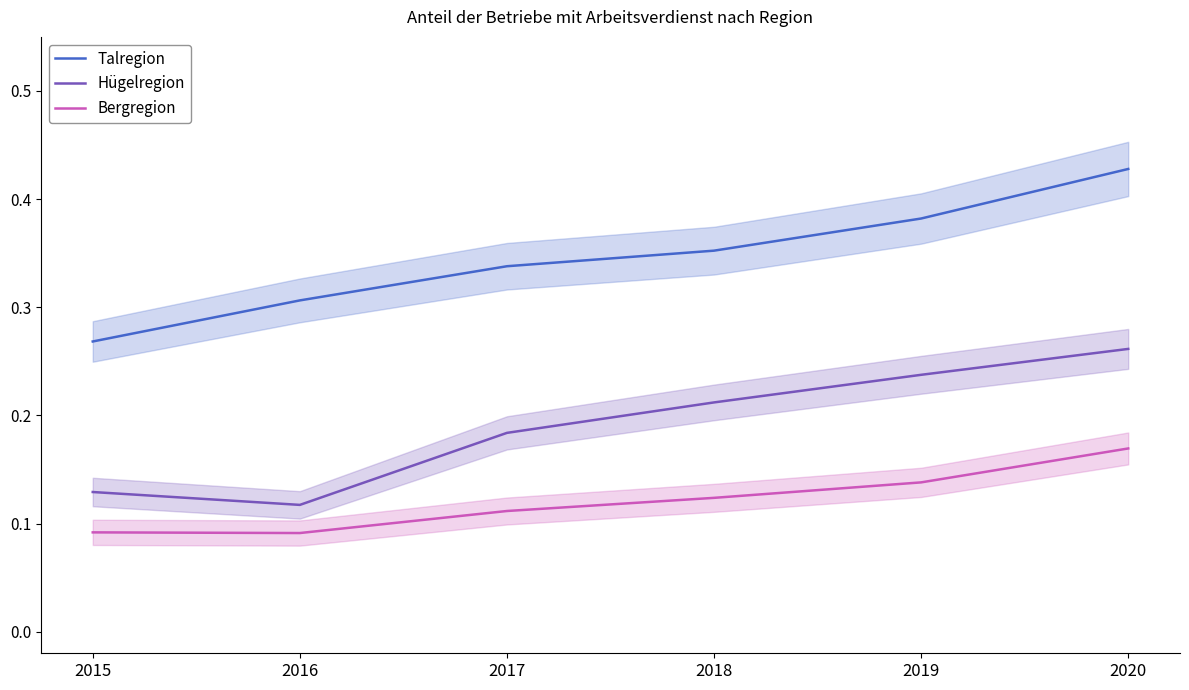

What is the spread (max minus min) of values at 2015?

0.2